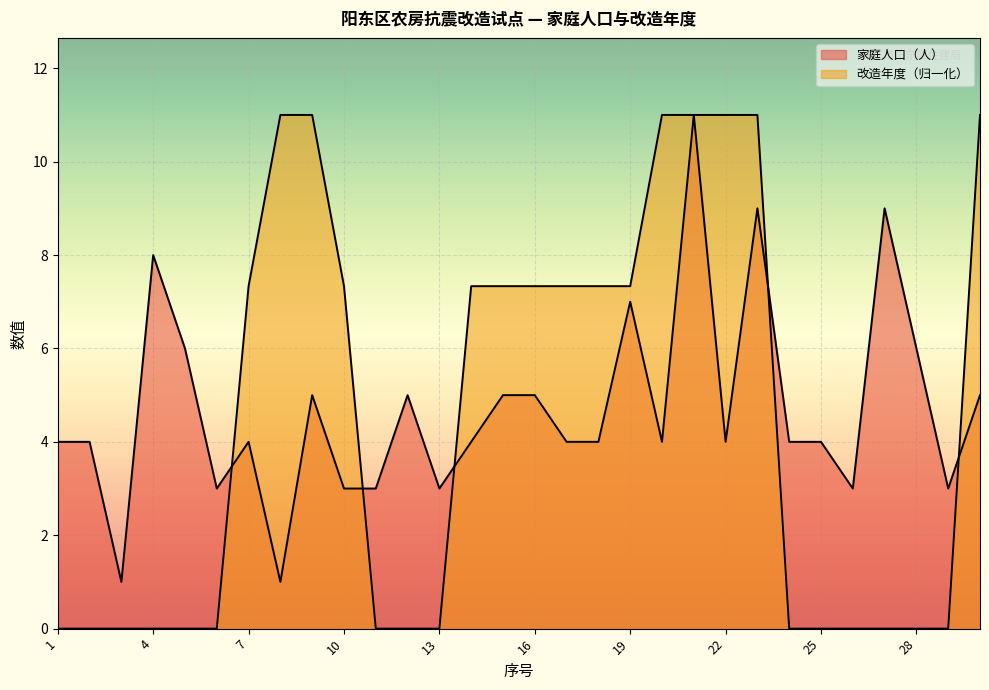

Reading right to left, what are all the values shown in this chart?

家庭人口（人）: 5.0	3.0	6.0	9.0	3.0	4.0	4.0	9.0	4.0	11.0	4.0	7.0	4.0	4.0	5.0	5.0	4.0	3.0	5.0	3.0	3.0	5.0	1.0	4.0	3.0	6.0	8.0	1.0	4.0	4.0
改造年度: 11.0	0.0	0.0	0.0	0.0	0.0	0.0	11.0	11.0	11.0	11.0	7.3	7.3	7.3	7.3	7.3	7.3	0.0	0.0	0.0	7.3	11.0	11.0	7.3	0.0	0.0	0.0	0.0	0.0	0.0